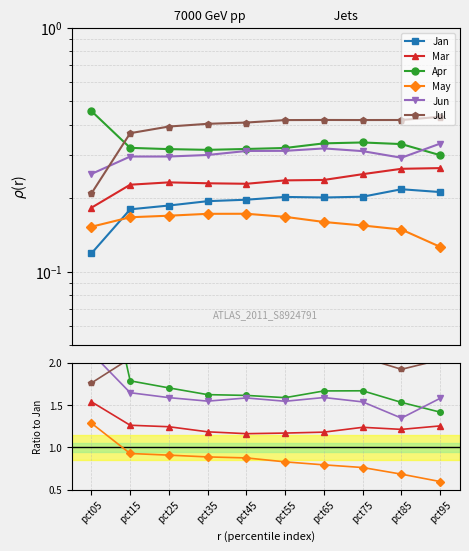

At pct05, list the series in order from largest to smallest.

Apr, Jun, Jul, Mar, May, Jan